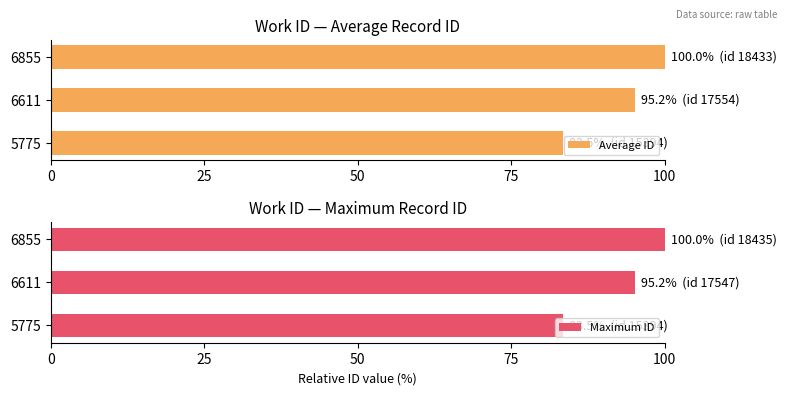

What is the value of the Maximum ID bar at the 3rd from the left?

100.0